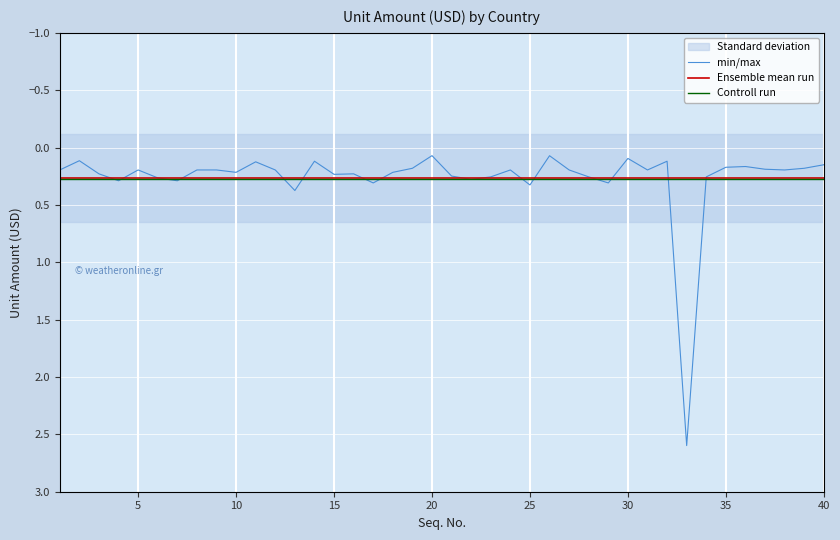

What is the value of the min/max point at the 28th from the left?

0.3